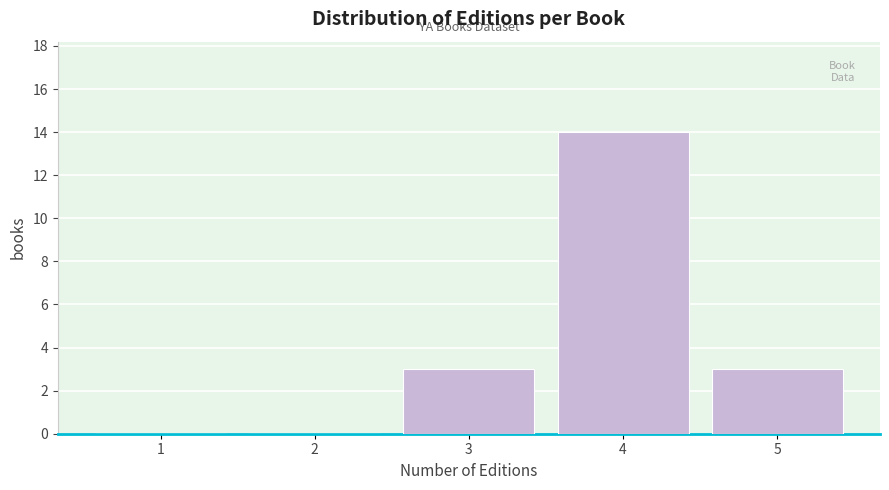

Reading left to right, list all the values displayed in this chart.

1=0	2=0	3=3	4=14	5=3